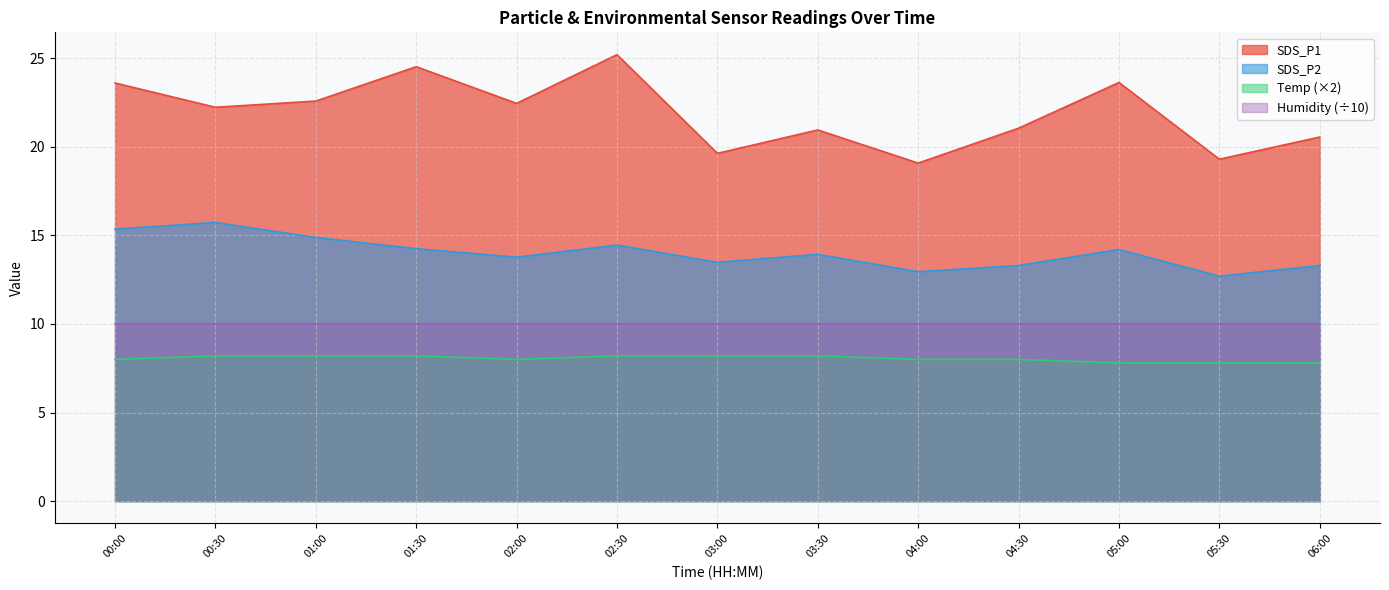

What is the maximum value shown in the chart?

25.2